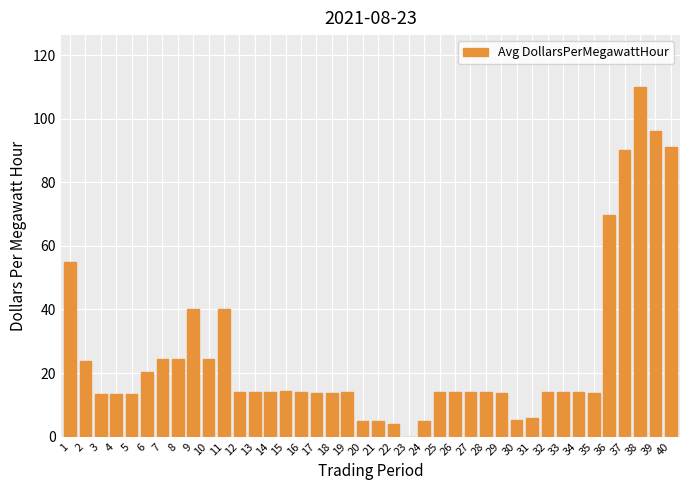

The chart shows a value of 13.8 at 29. True or false?

True